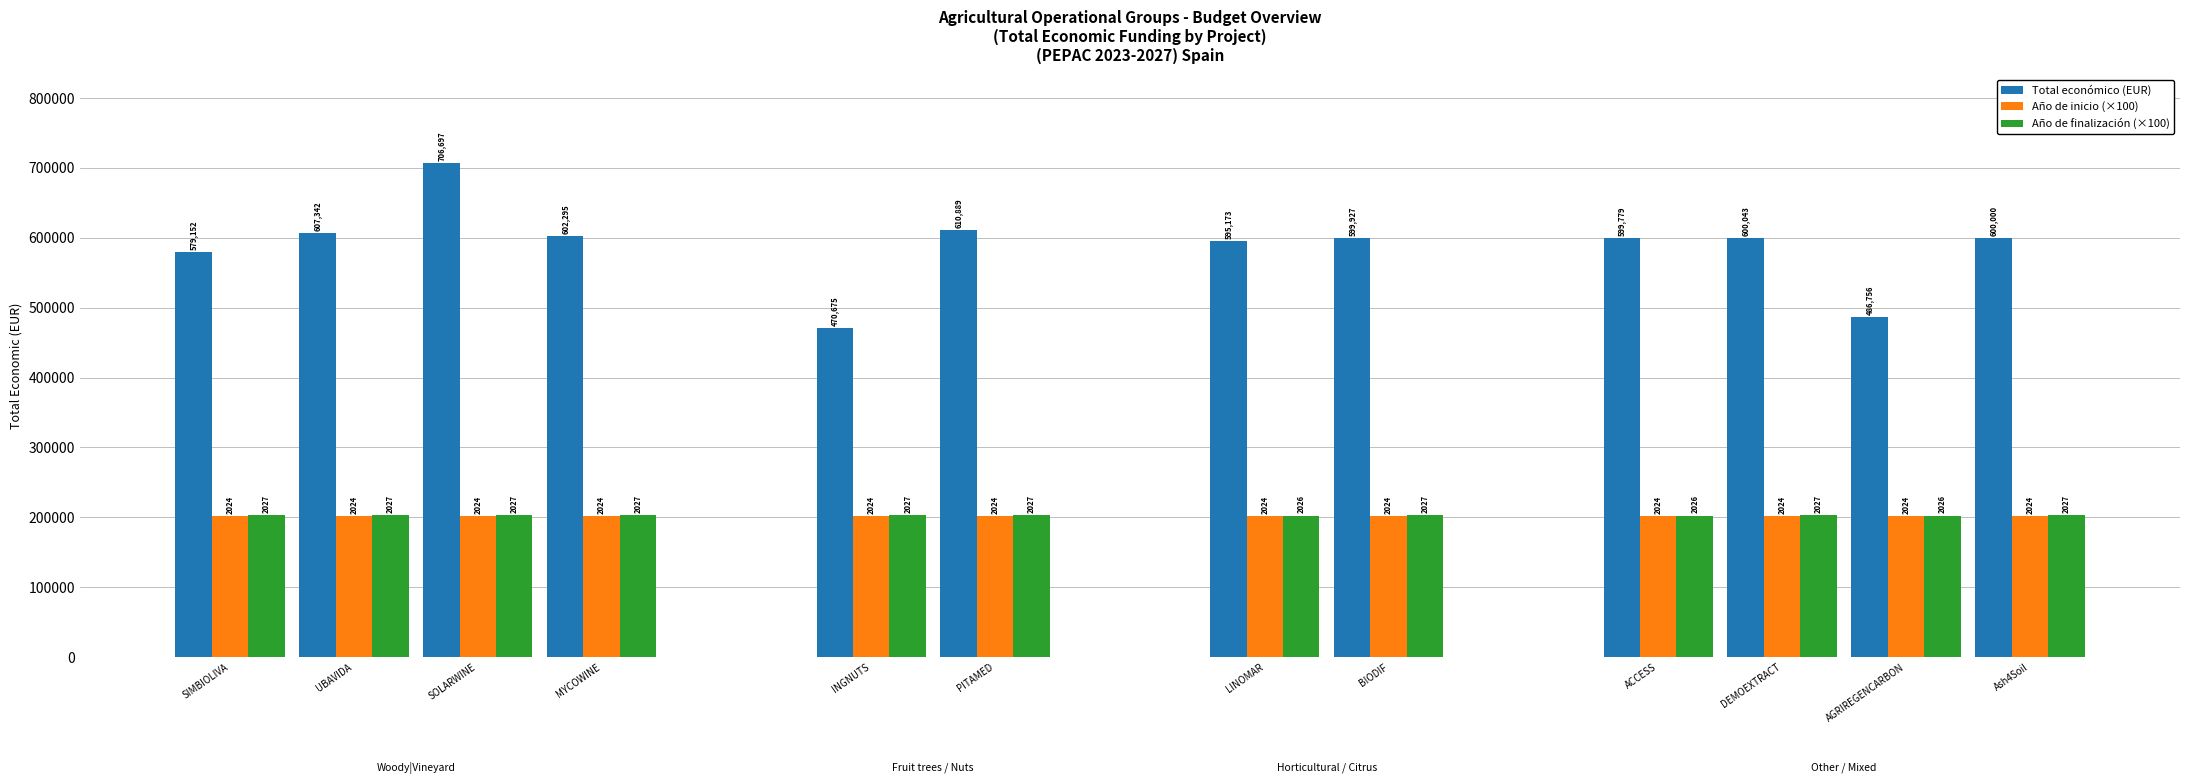

What are all the series names shown in the legend?

Total económico (EUR), Año de inicio (×100), Año de finalización (×100)